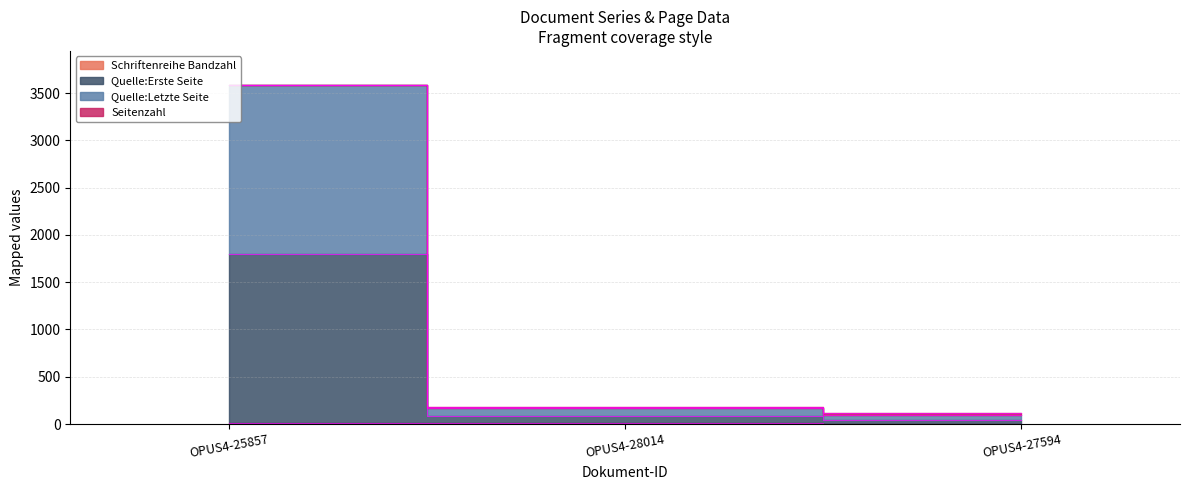

Is it true that Schriftenreihe Bandzahl equals 12 at OPUS4-25857?

True